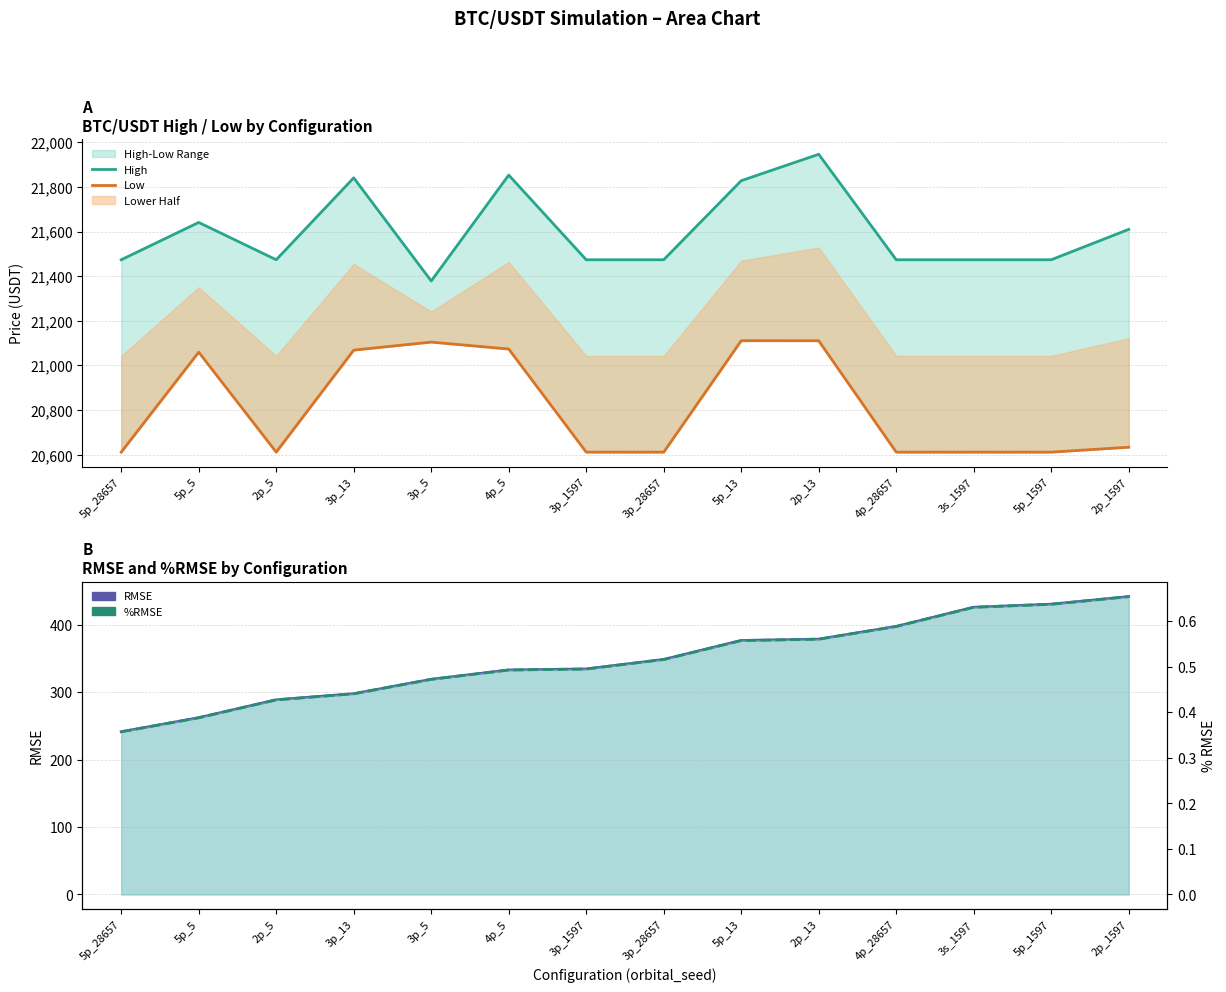

True or false: Low and %RMSE line cross at least once.

False